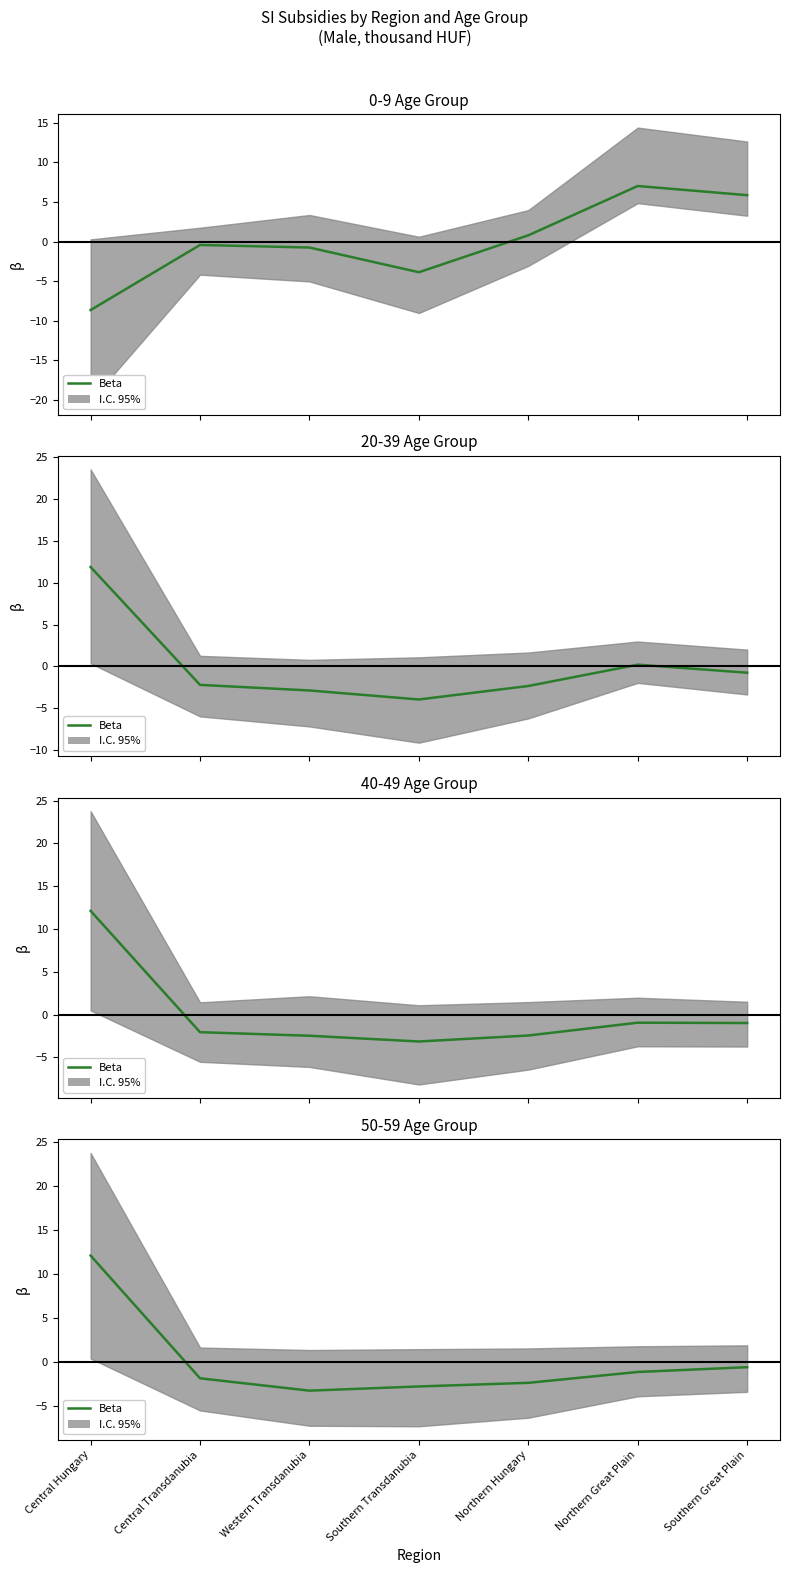

How many categories are shown in the chart?

7